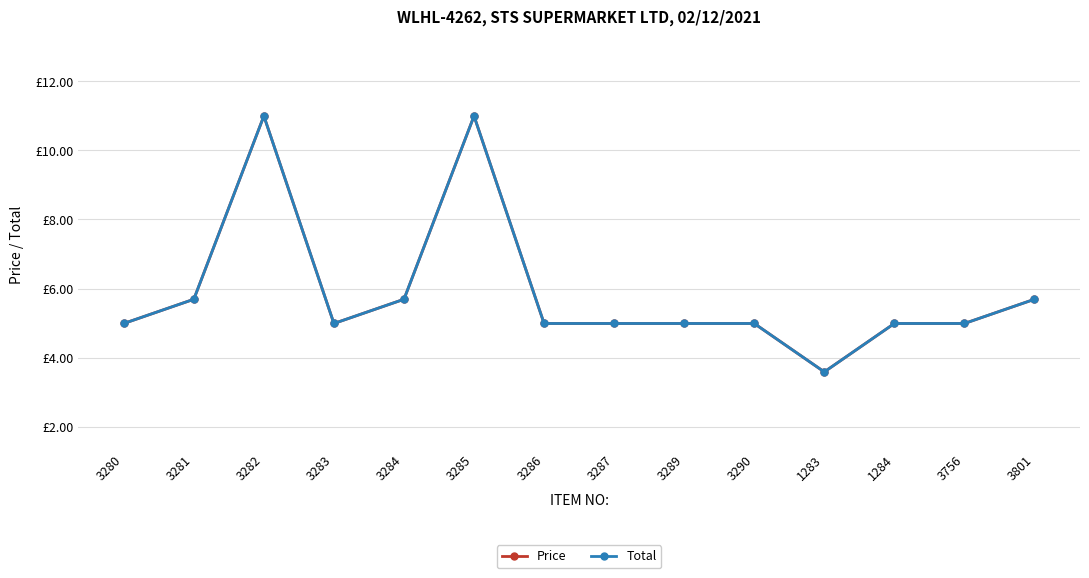

What is the average value of the Total series?

5.9